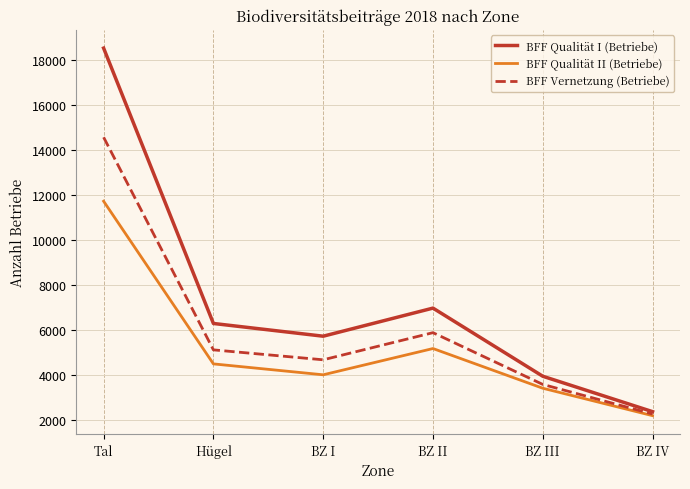

Which series changed the most between Hügel and BZ I?

BFF Qualität I (Betriebe)